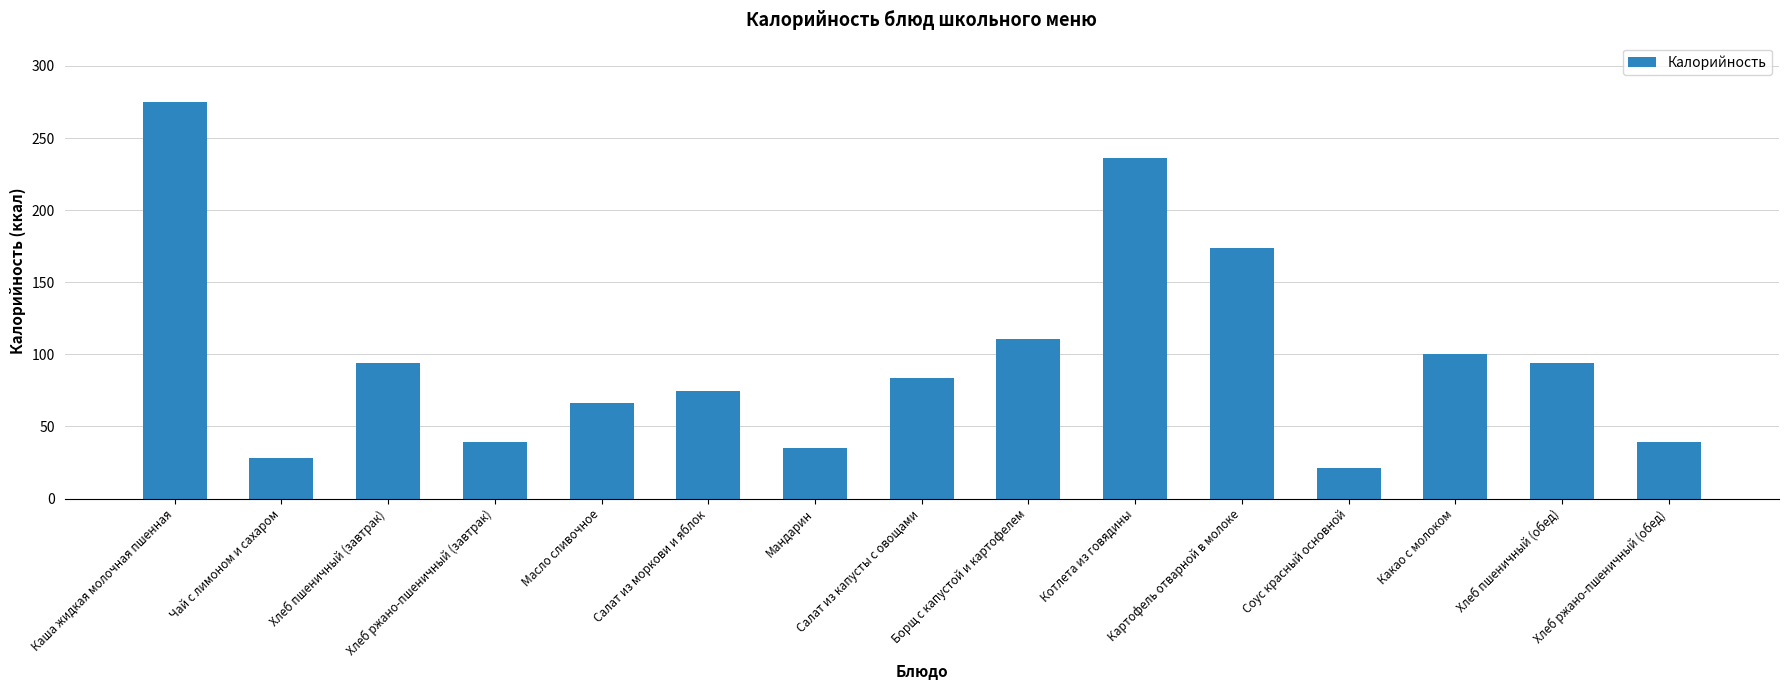

What is the difference between the values at Котлета из говядины and Чай с лимоном и сахаром?

208.3